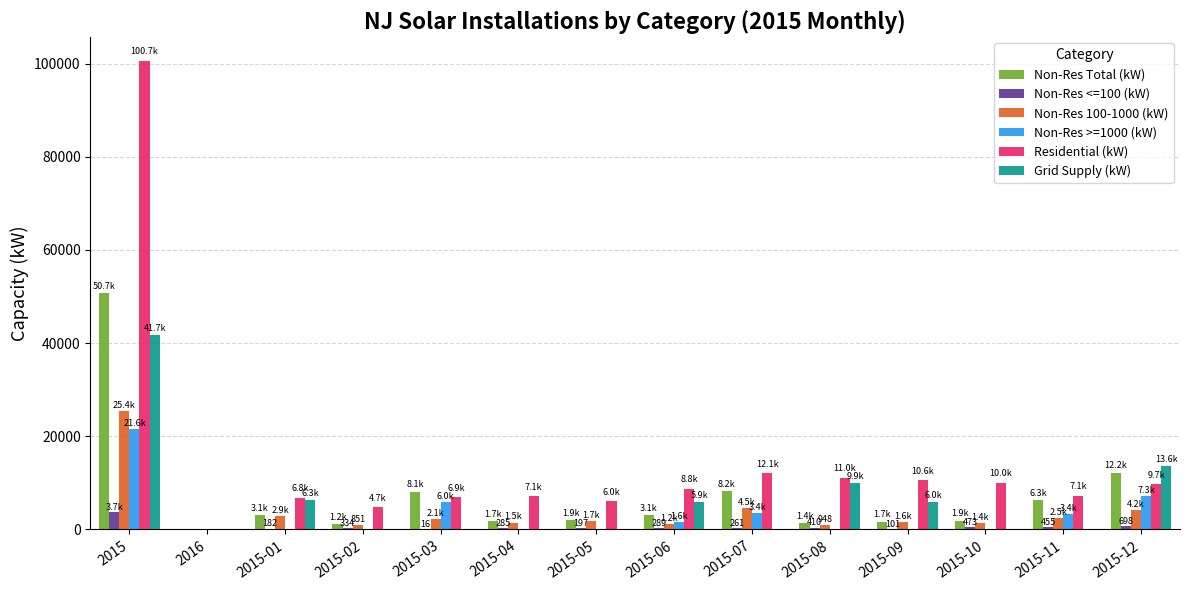

At which label does Grid Supply (kW) reach its peak?

2015